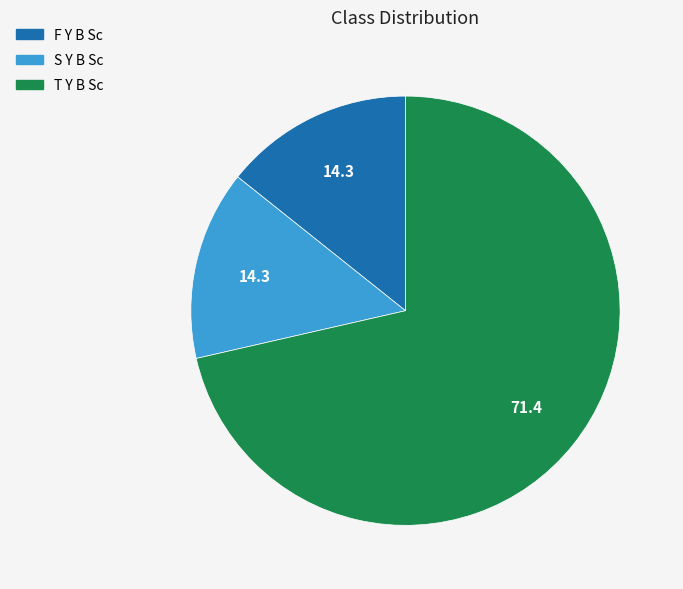

Which slice is the largest?

T Y B Sc